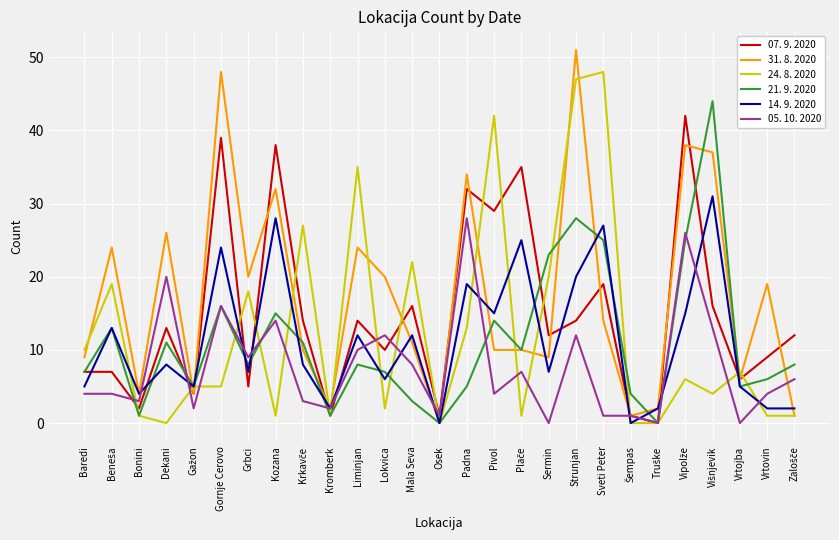

True or false: 21. 9. 2020 has a value of 28 at Strunjan.

True